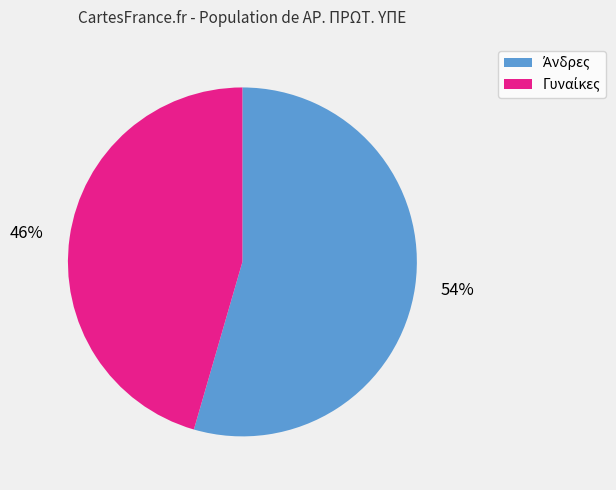

Approximately how many times larger is the value at 54% compared to 46%?

1.2